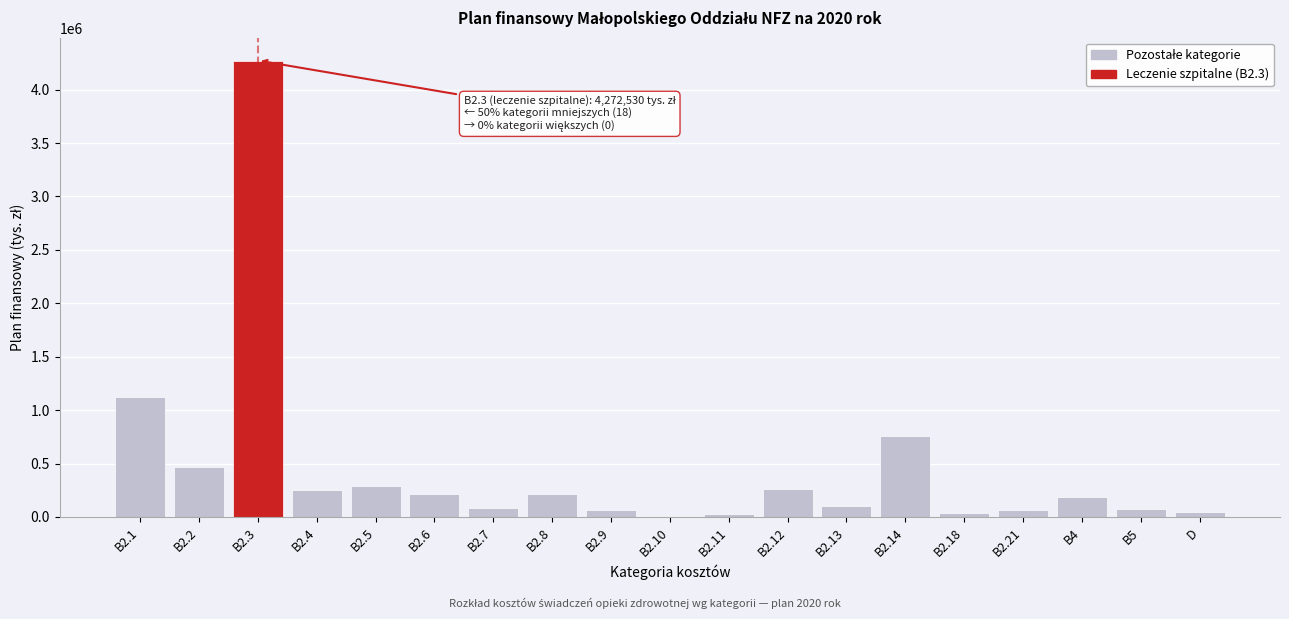

The value at B4 is 333437. True or false?

False